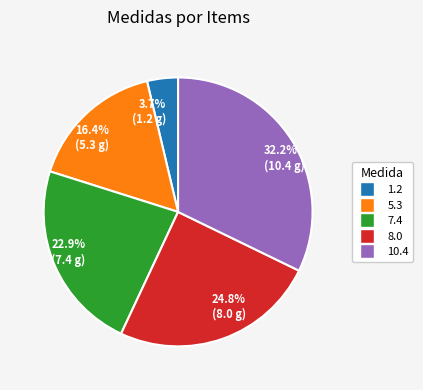

How many segments does this pie chart have?

5